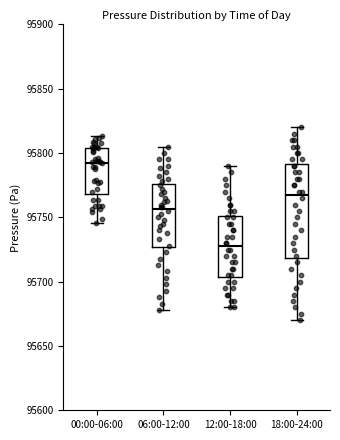

Which box is the tallest, from its lower edge to its upper edge?

18:00-24:00